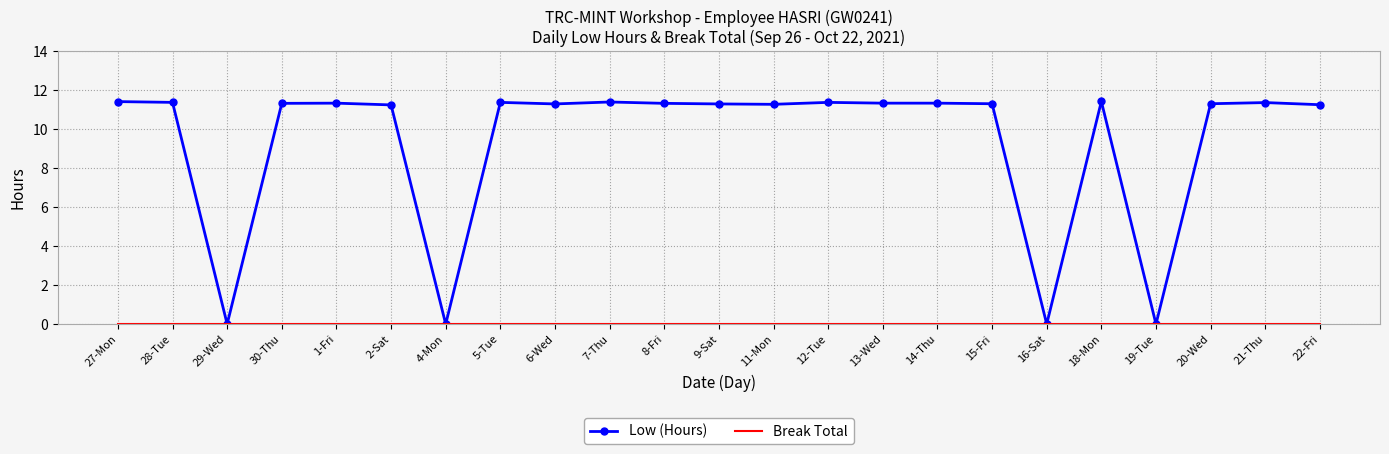

What is the maximum value for Low (Hours)?

11.4